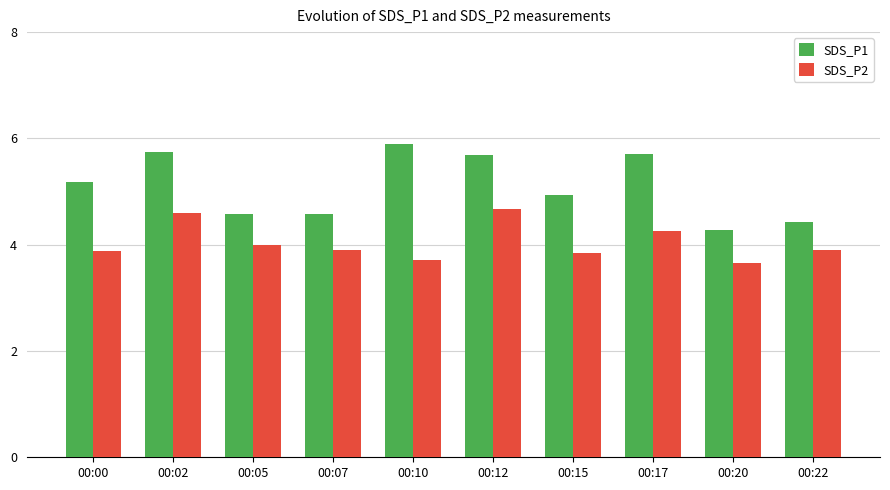

What is the minimum value for SDS_P1?

4.3